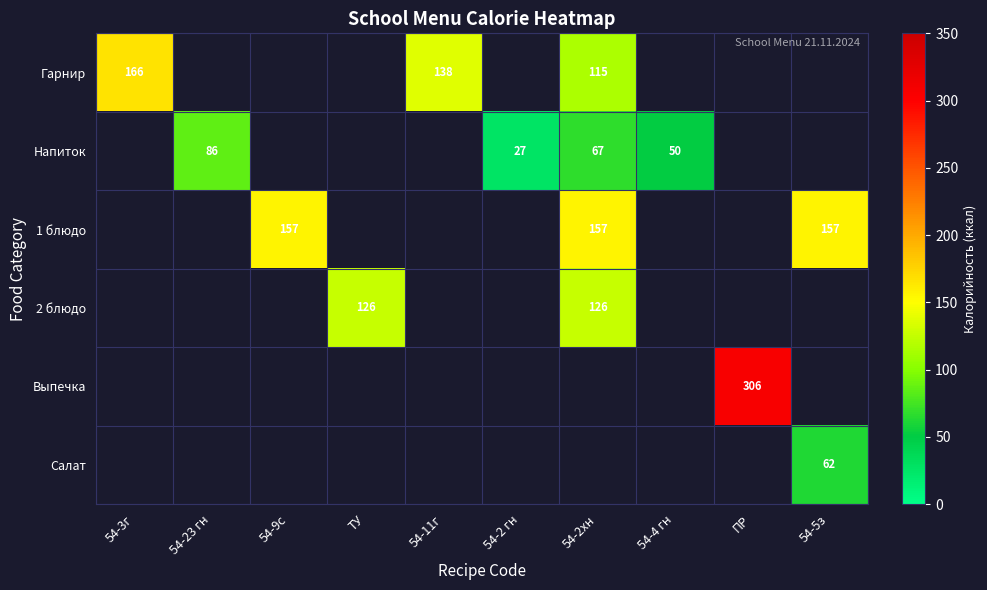

Between 54-9с and ПР, which is larger?

ПР